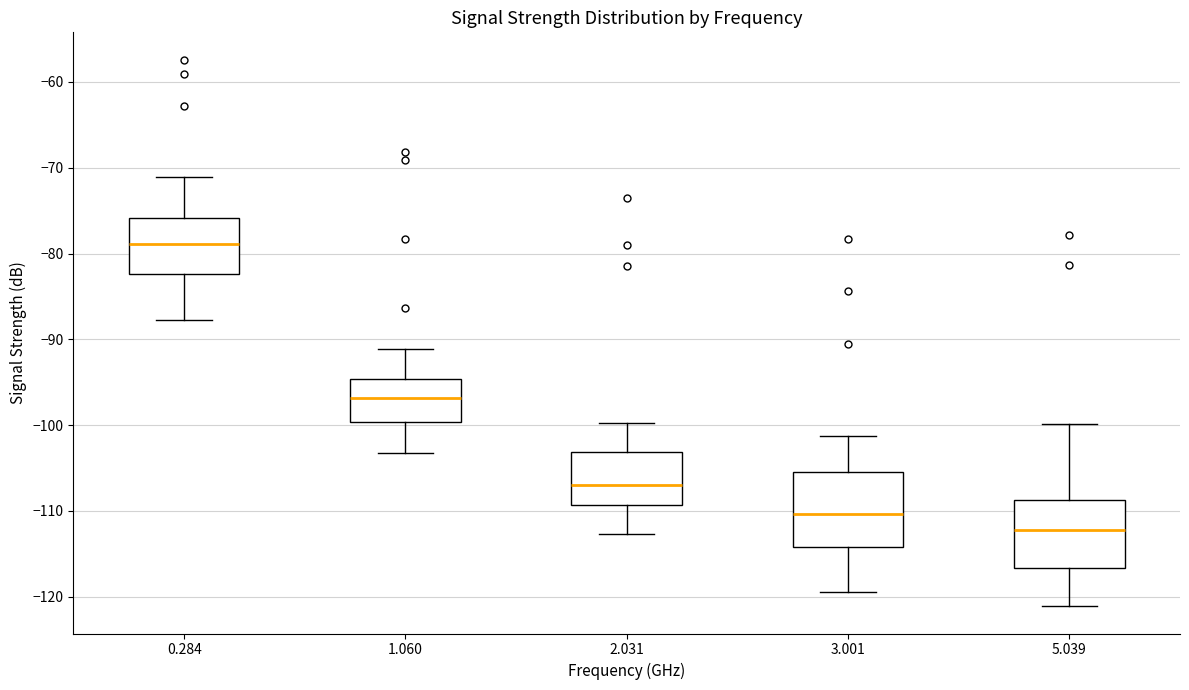

Reading left to right, transcribe this box plot: for each box, give where its median line is, the range the box spans, and where its two whiskers end, as read against the y-axis. The values are not printed on the chart, so give them approximately, as read against the axis.

0.284: median -79, box -82 to -76, whiskers -88 to -71
1.060: median -97, box -100 to -95, whiskers -103 to -91
2.031: median -107, box -109 to -103, whiskers -113 to -100
3.001: median -110, box -114 to -105, whiskers -119 to -101
5.039: median -112, box -117 to -109, whiskers -121 to -100